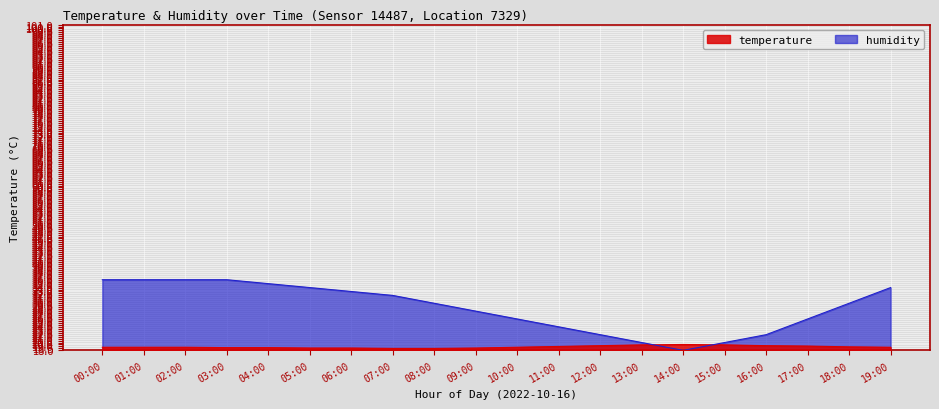

What is the label of the 16th point from the left?

15:00